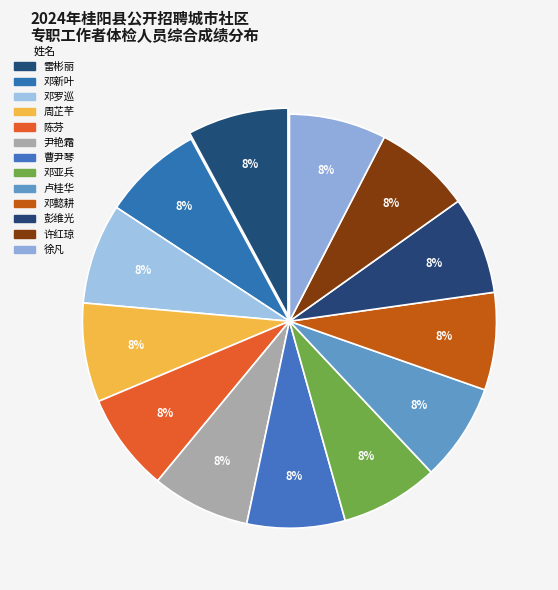

Count the number of slices in the pie.

13